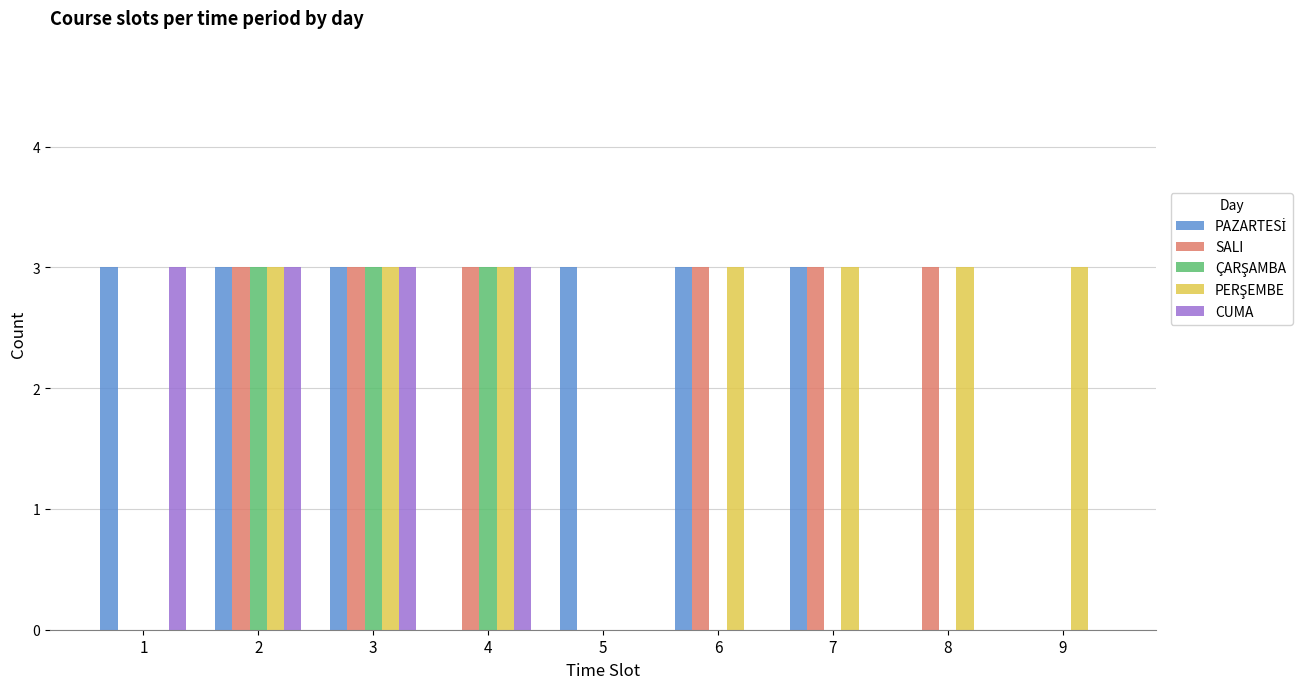

Between 8 and 9, which series saw the biggest shift?

SALI